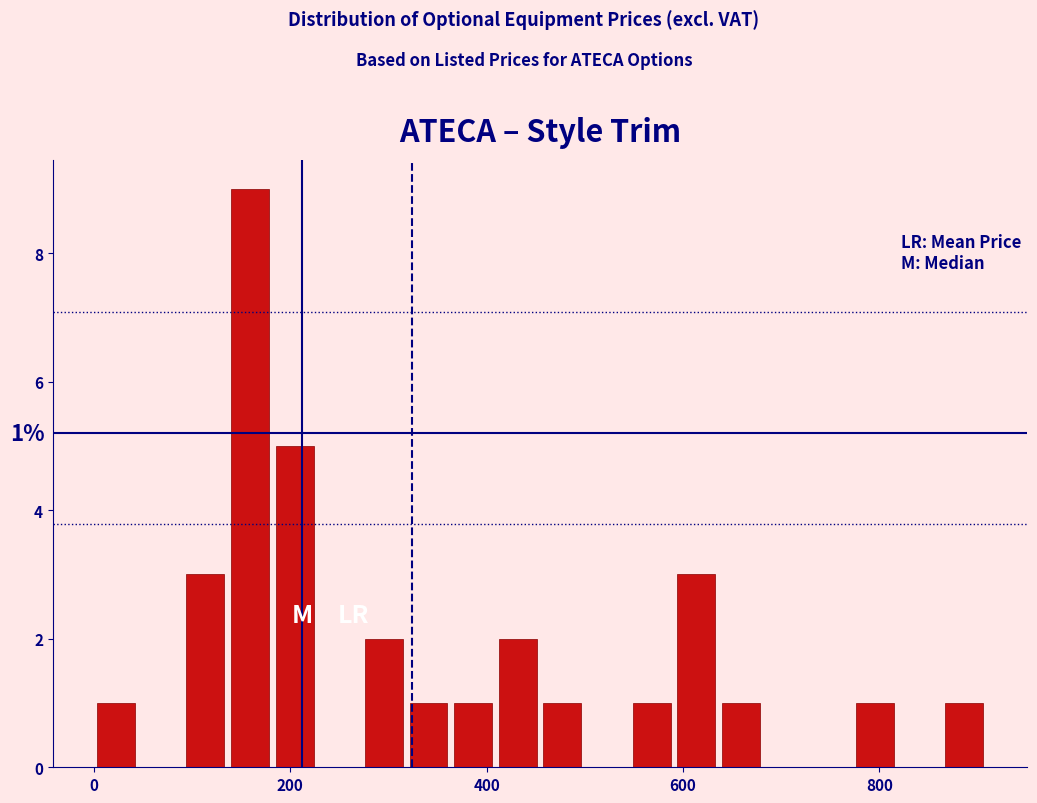

Around what value on the x-axis is the tallest bar? Give the approximate position of its centre, as read against the axis.

160